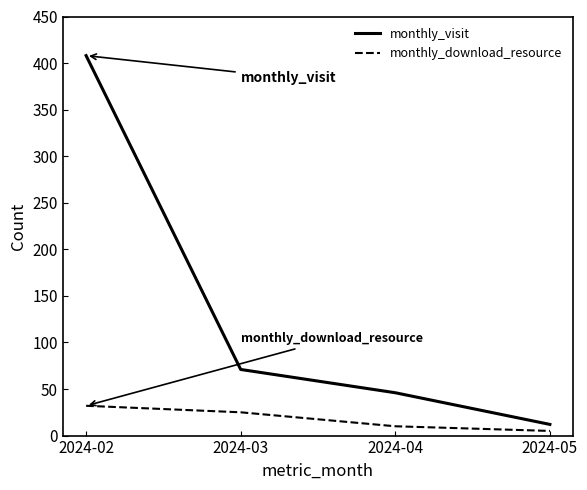

Which series has the largest total across all categories?

monthly_visit